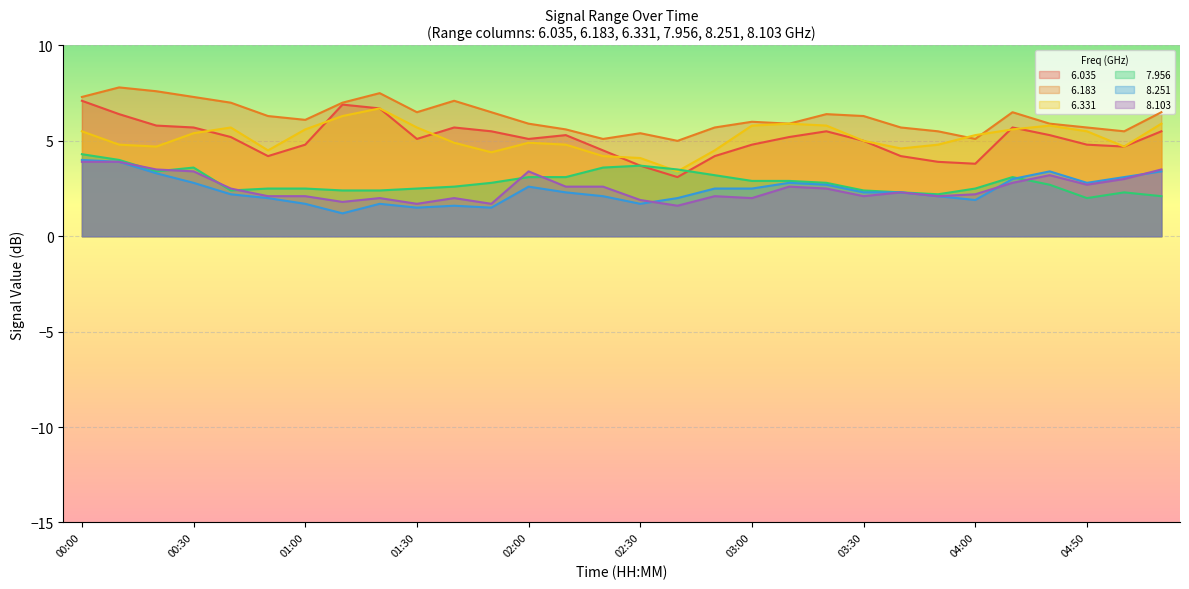

Read the   6.331 value at 01:20.

6.7